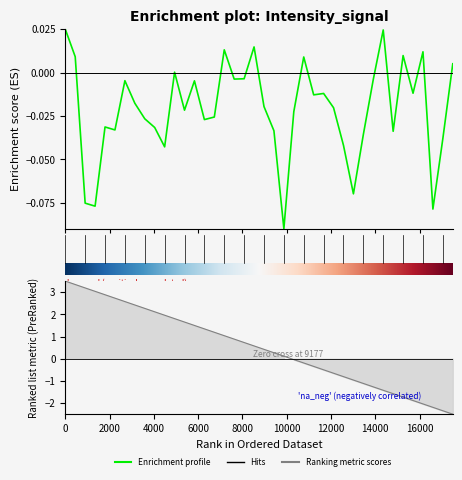

What is the smallest value displayed?

-0.1